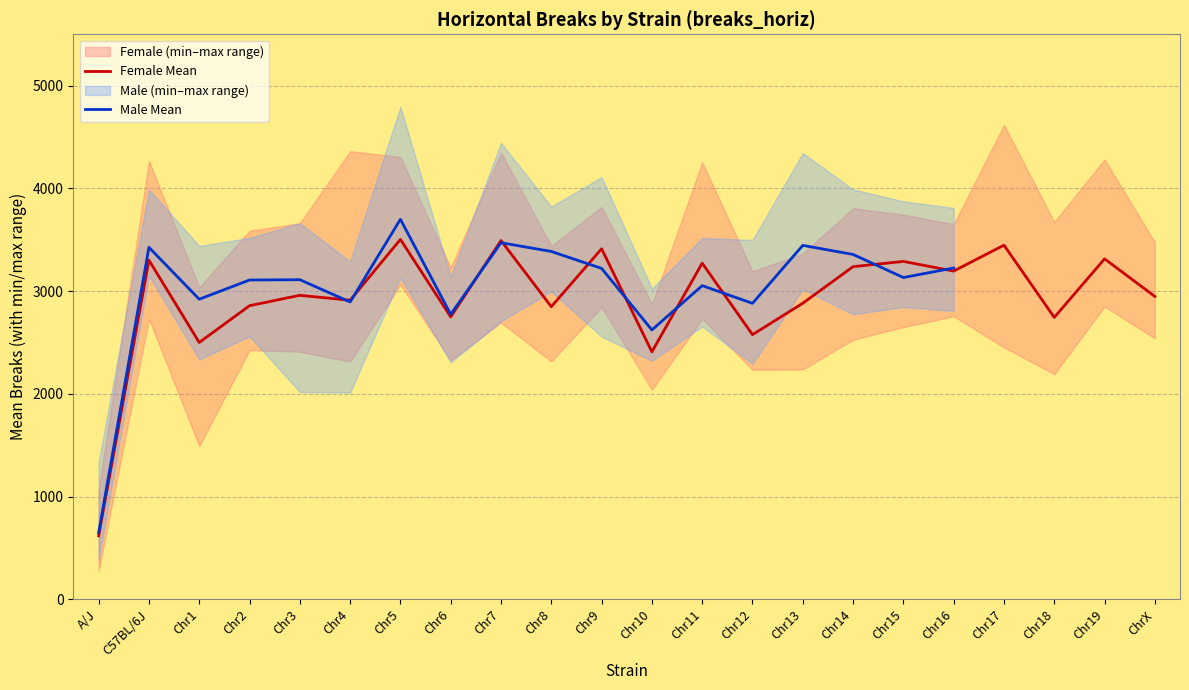

What is the difference between the second highest and second lowest values?

1083